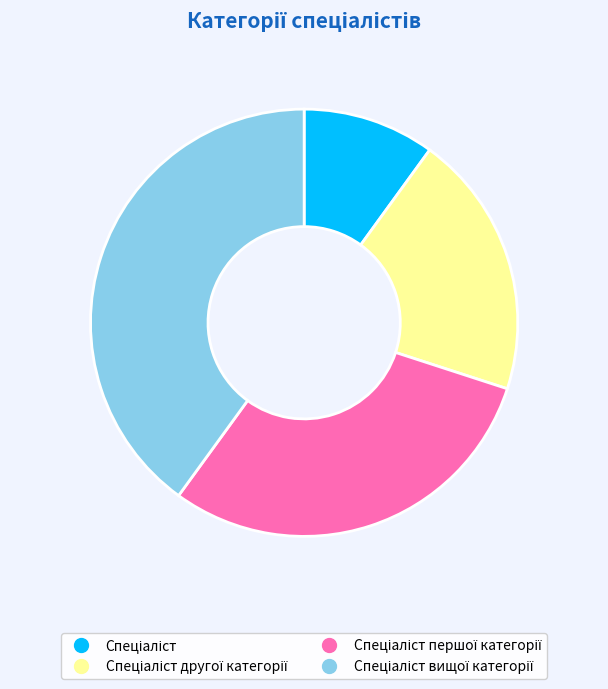

Does any single category account for the majority?

No